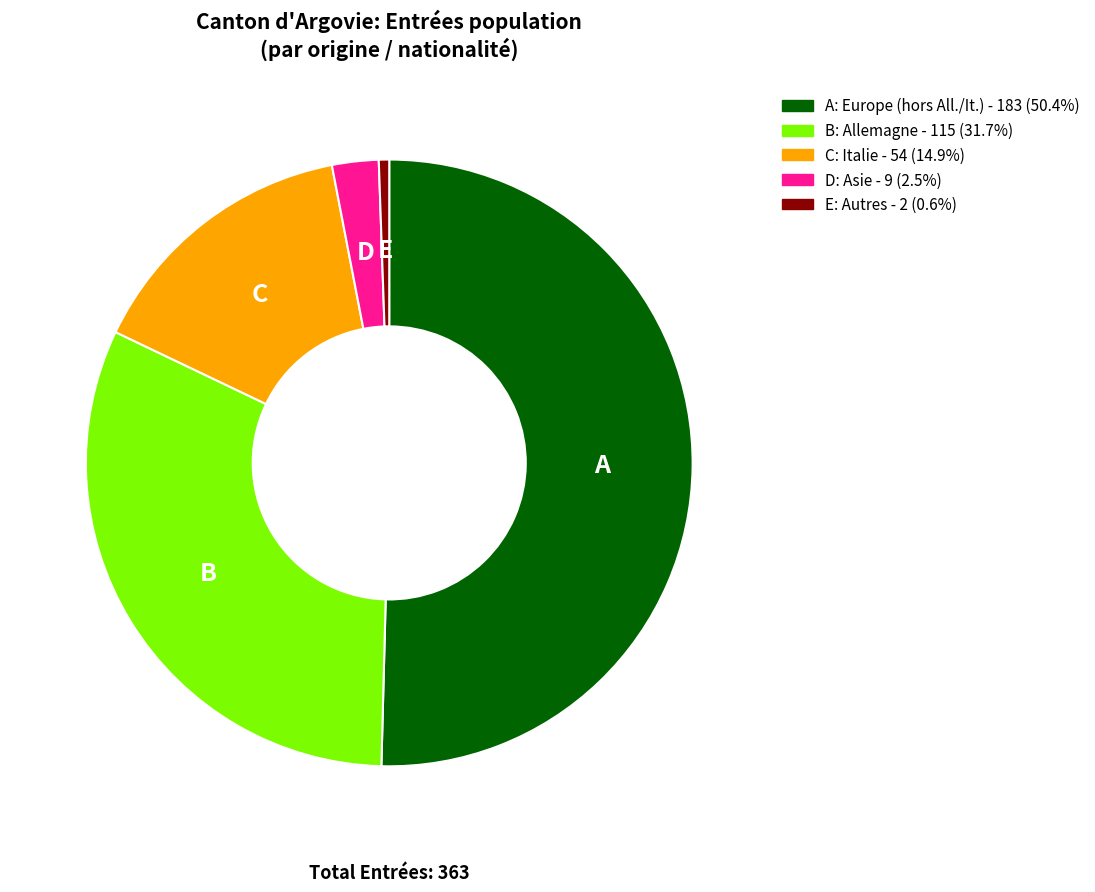

Is there any slice that represents more than half of the pie?

Yes